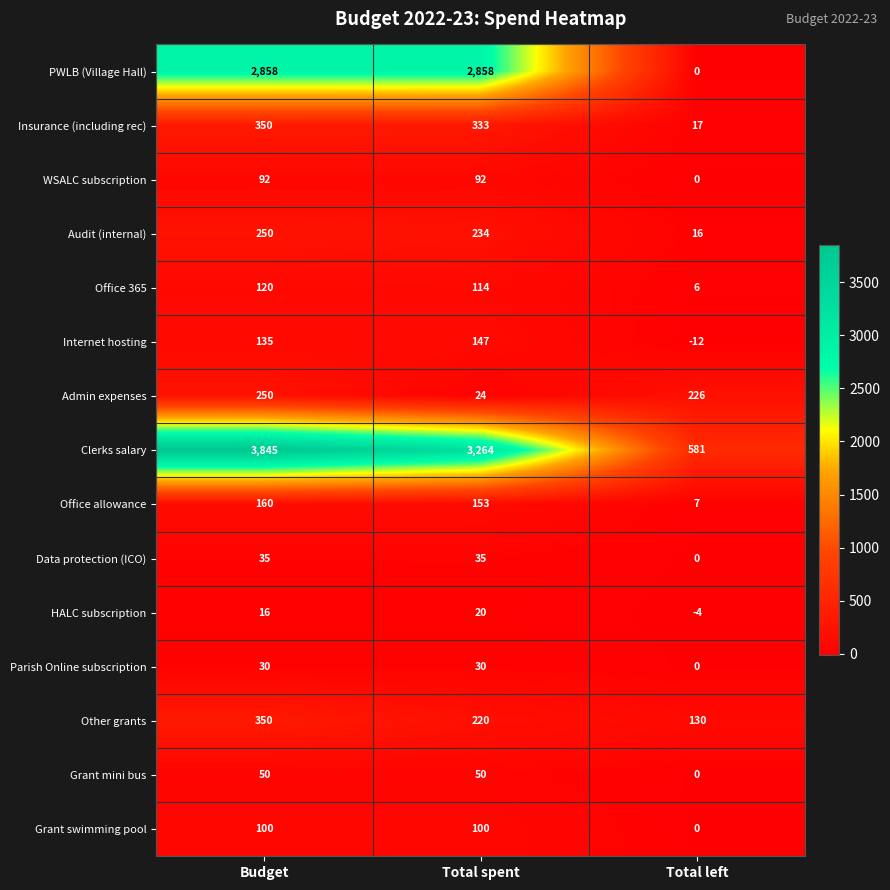

What is the sum of the Admin expenses values at Total left and Budget?

476